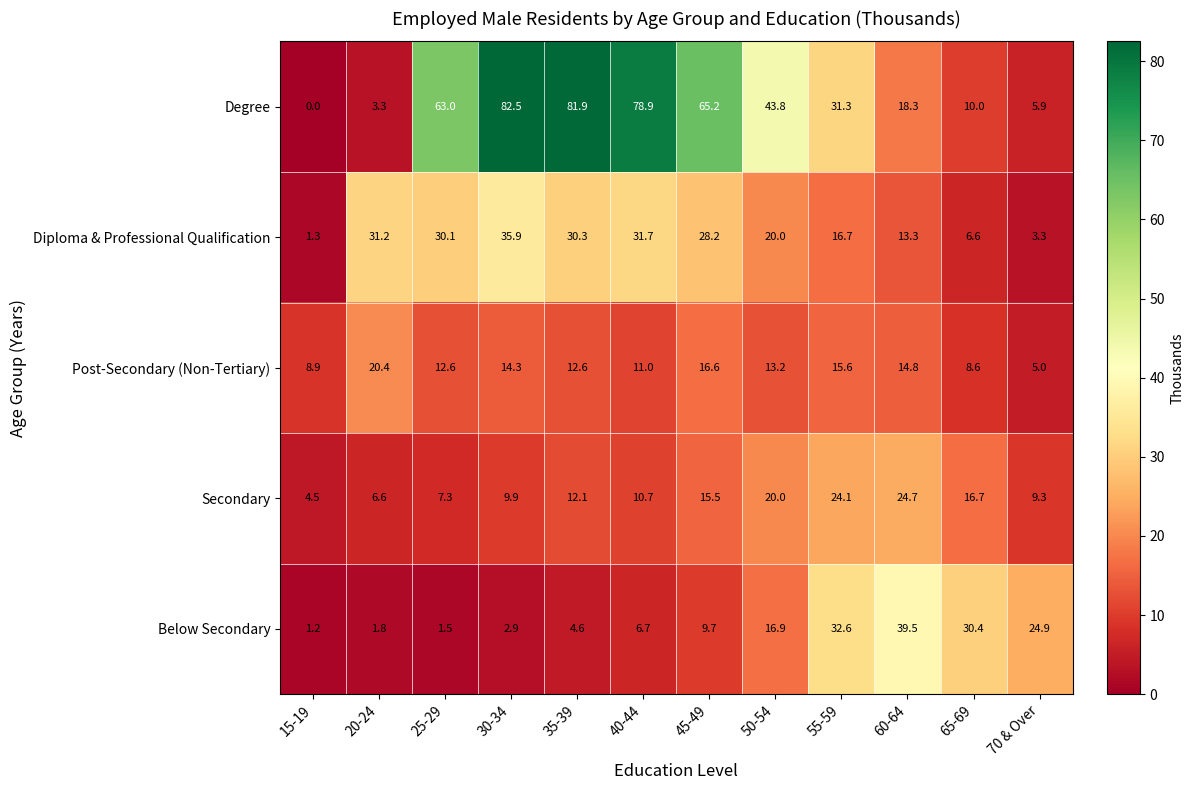

How many data points does each series have?

12